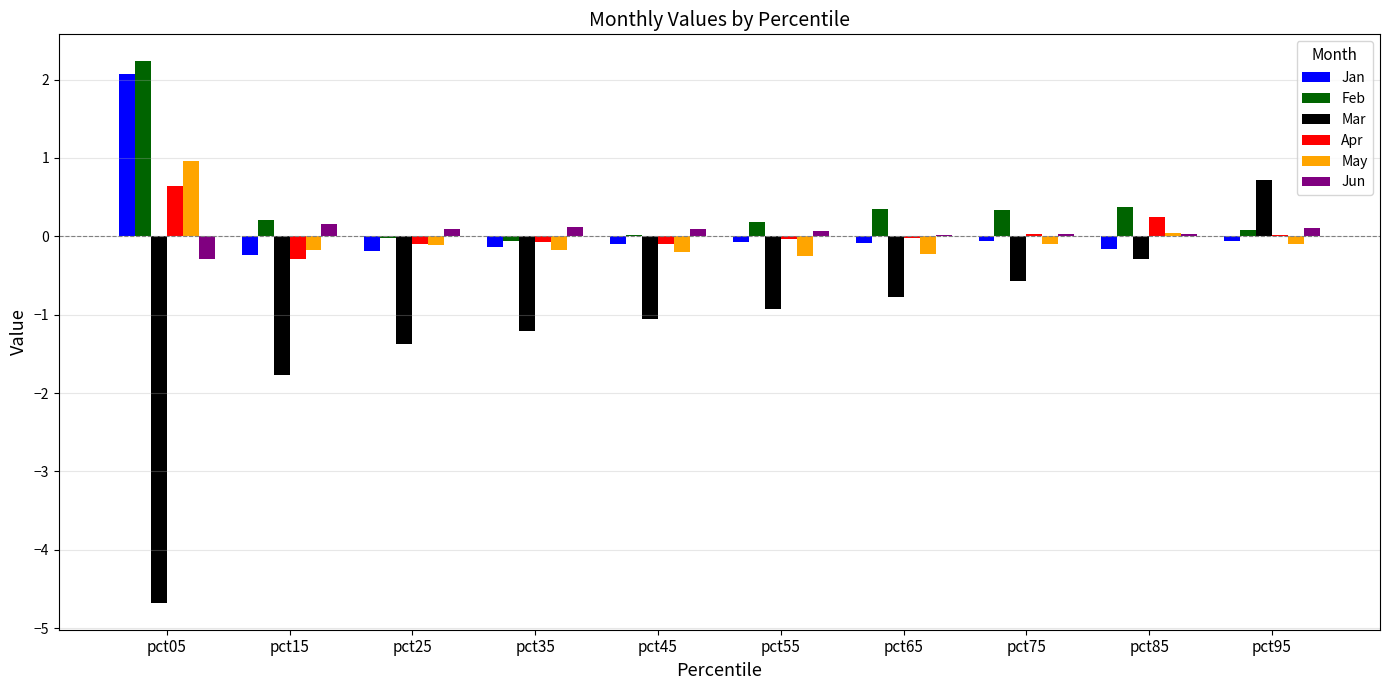

Is it true that Jun equals 0.2 at pct15?

True